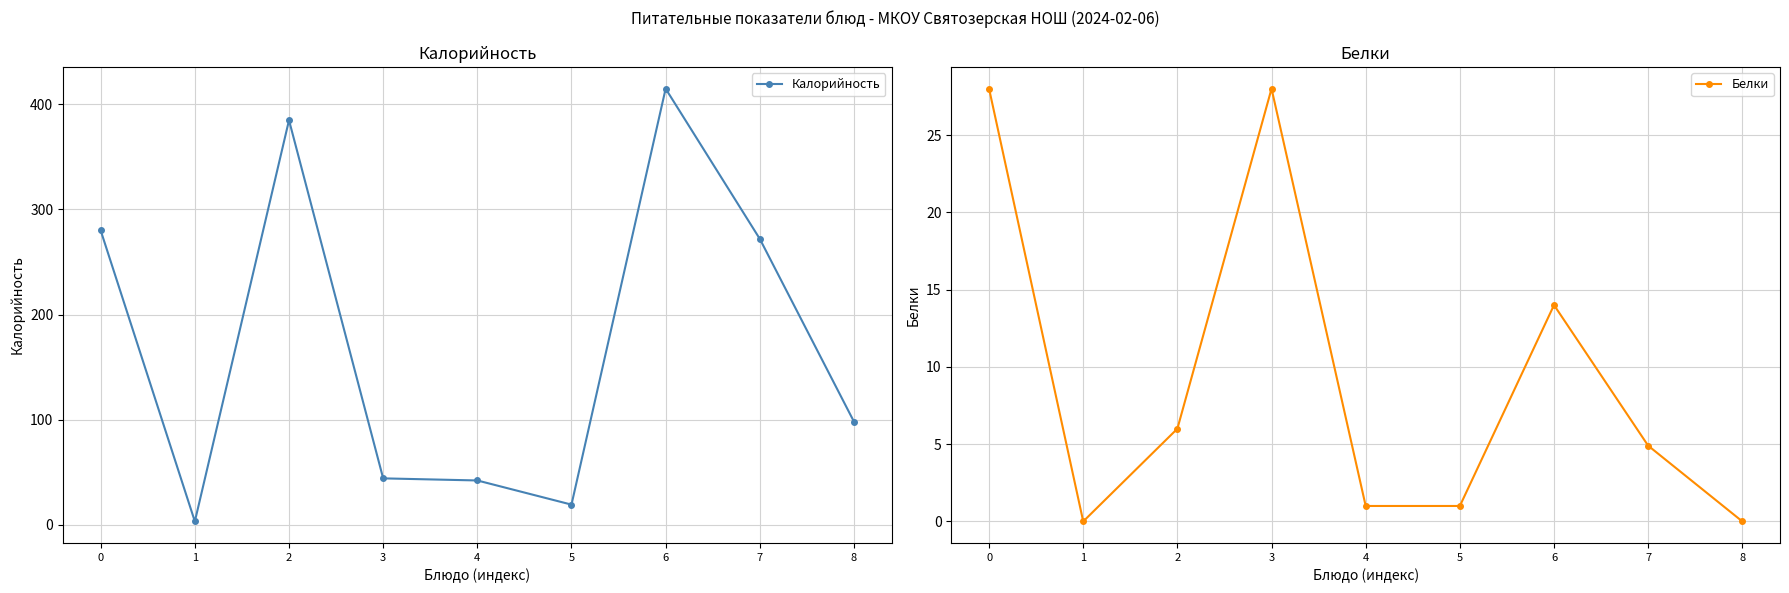

Reading left to right, list all the values displayed in this chart.

Калорийность: 0=280.0	1=3.0	2=385.0	3=44.0	4=42.0	5=19.0	6=415.0	7=272.0	8=98.0
Белки: 0=28.0	1=0.0	2=6.0	3=28.0	4=1.0	5=1.0	6=14.0	7=4.9	8=0.0